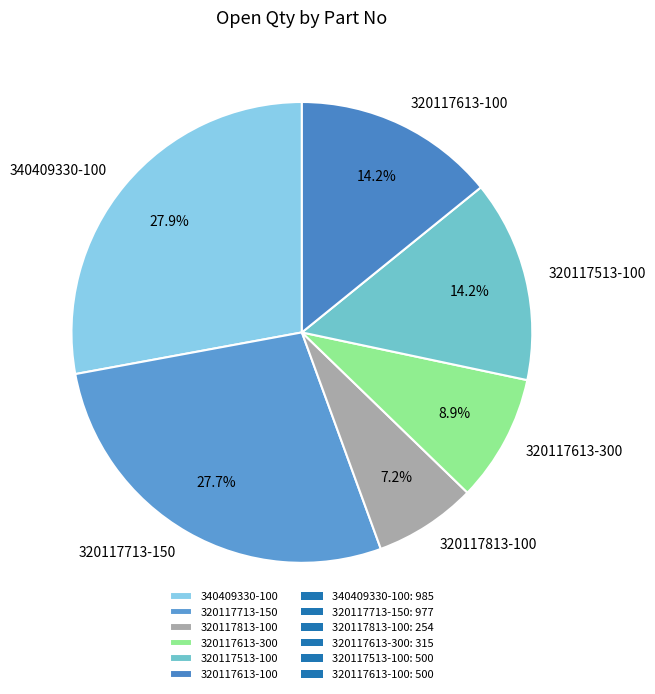

Between 320117613-100 and 320117613-300, which is larger?

320117613-100